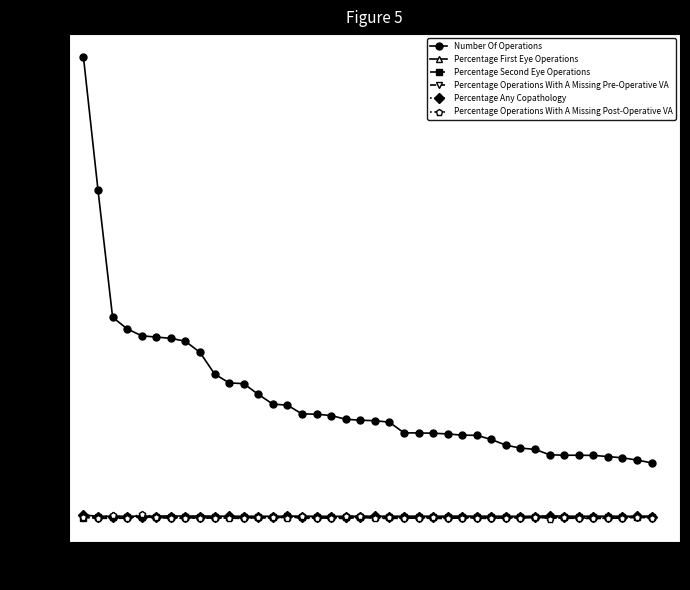

Which series has the largest range (max minus min)?

Number Of Operations